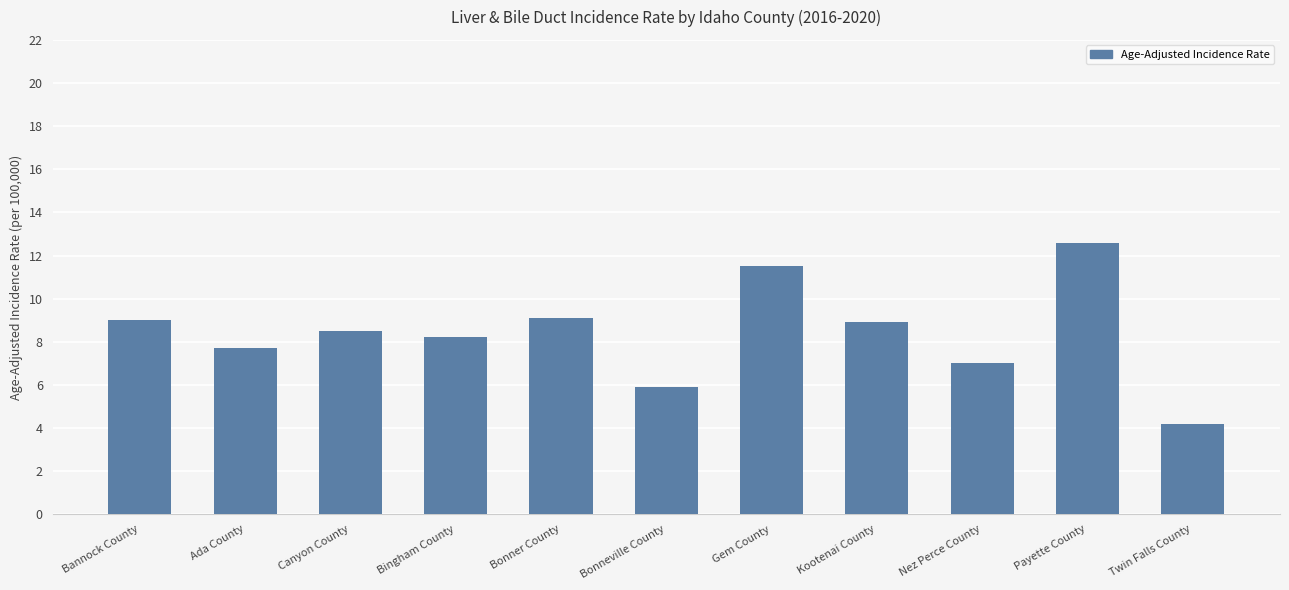

Approximately how many times larger is the value at Ada County compared to Payette County?

0.6